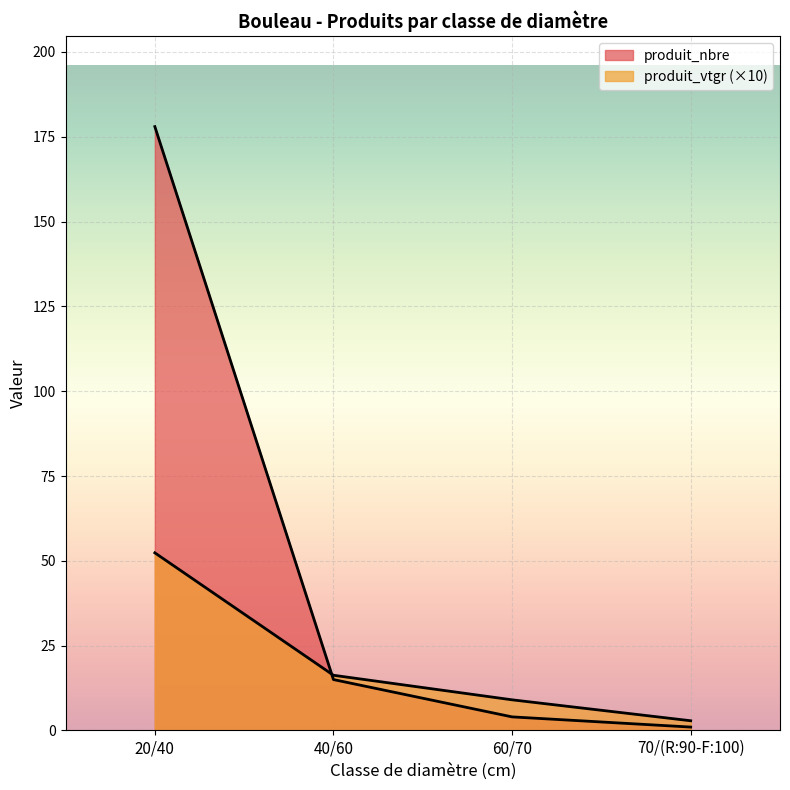

Which series has the largest range (max minus min)?

produit_nbre